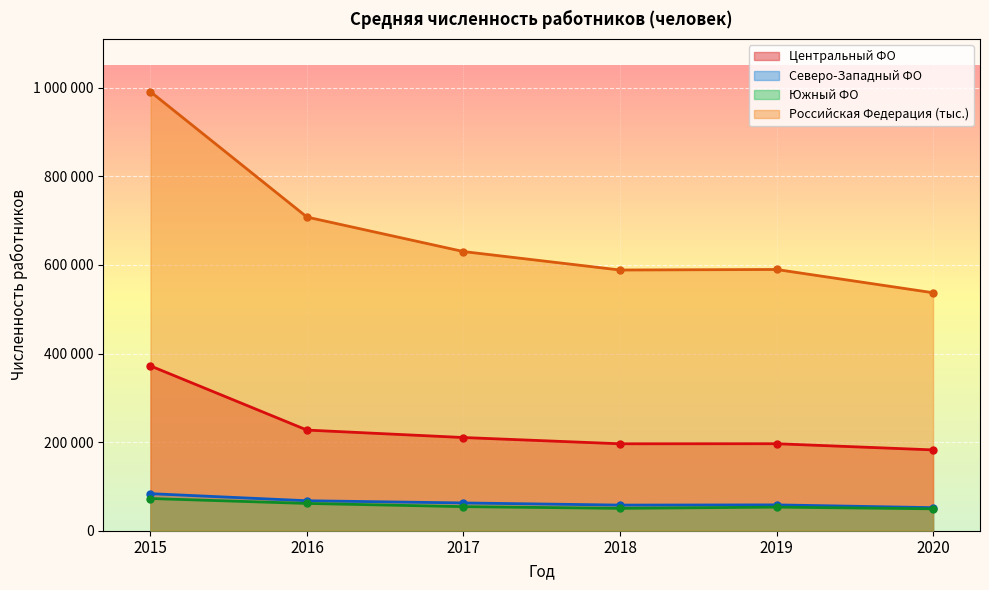

True or false: Российская Федерация (тыс.) and Центральный ФО intersect in this chart.

False